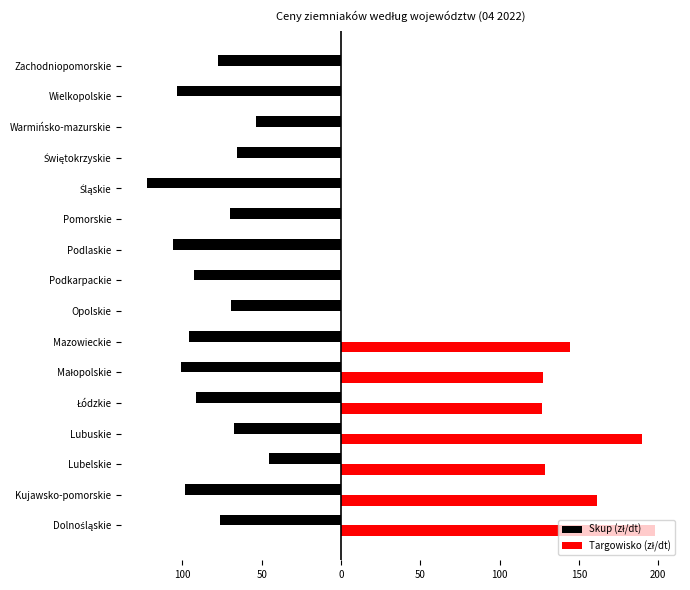

Reading left to right, what are all the values shown in this chart?

Skup (zł/dt): -76.3	-98.7	-45.7	-67.2	-91.1	-100.7	-95.6	-69.5	-92.5	-105.6	-69.8	-122.5	-65.7	-53.4	-103.5	-77.7
Targowisko (zł/dt): 197.7	161.2	128.8	189.6	126.6	127.1	144.1	0.0	0.0	0.0	0.0	0.0	0.0	0.0	0.0	0.0